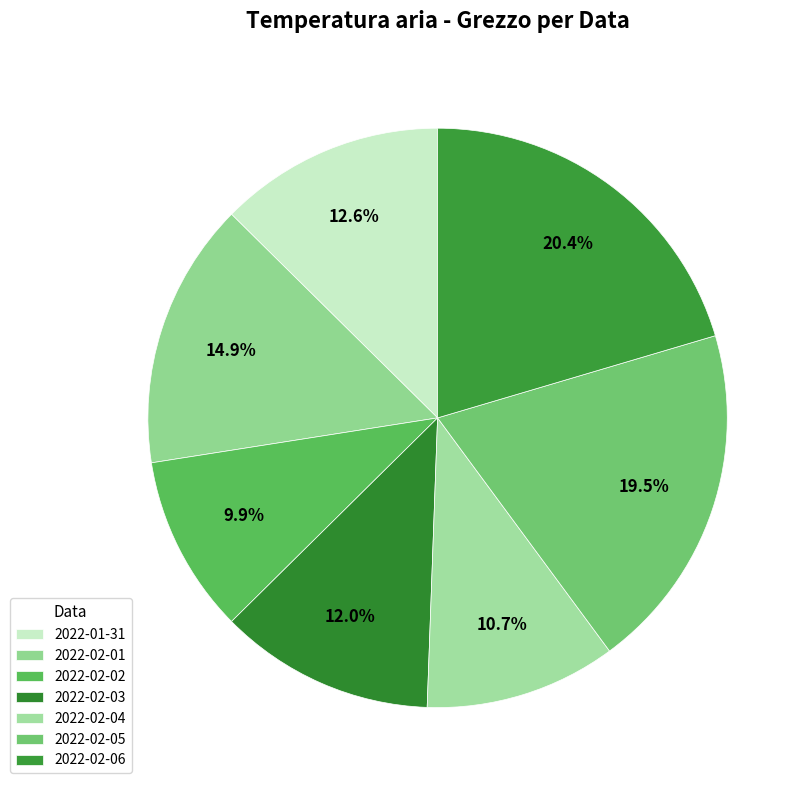

To the nearest percent, what is the combined percentage of 2022-02-03 and 2022-02-01?

27%